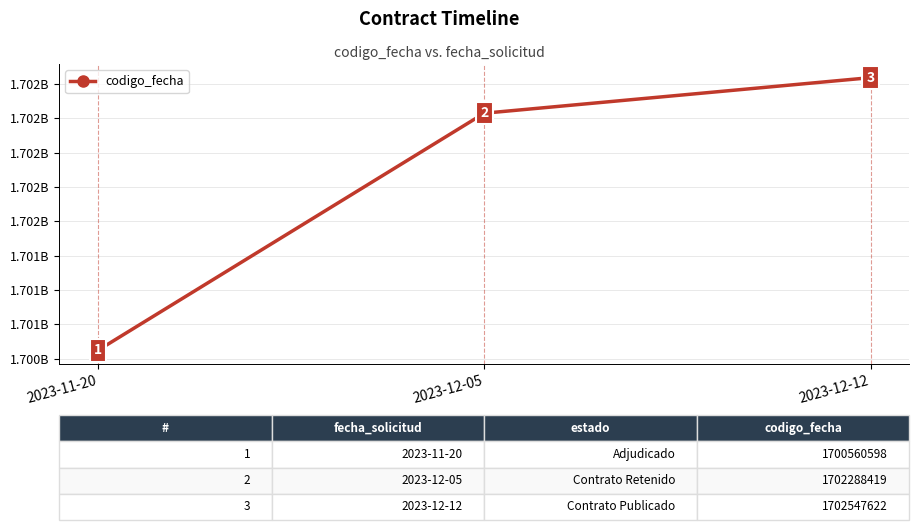

What is the change in value from 2023-11-20 to 2023-12-05?

+1727821